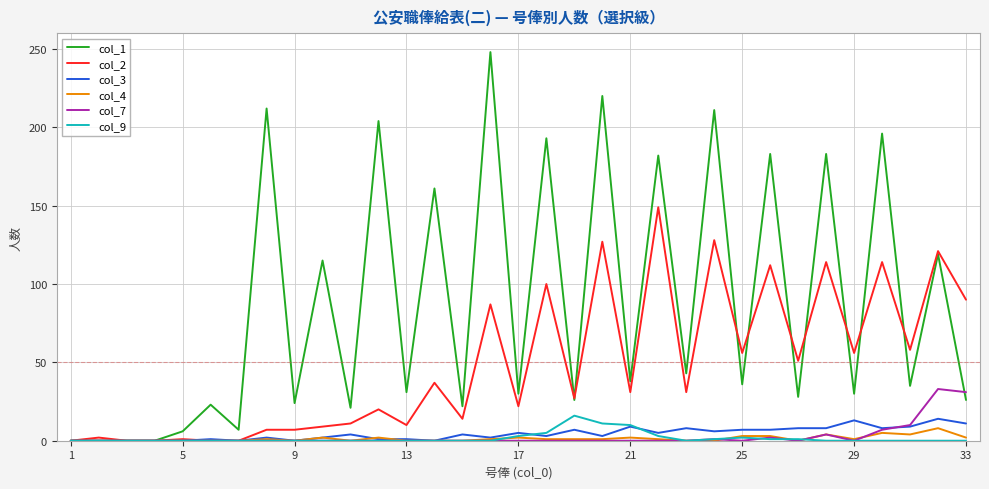

What is the maximum value shown in the chart?

248